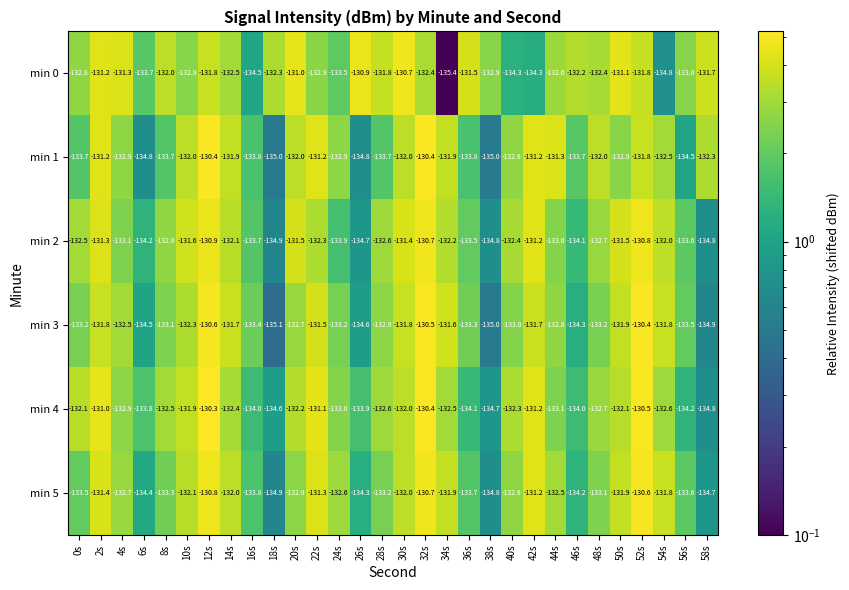

Is the value of min 1 at 10s greater than the value of min 3 at 2s?

No